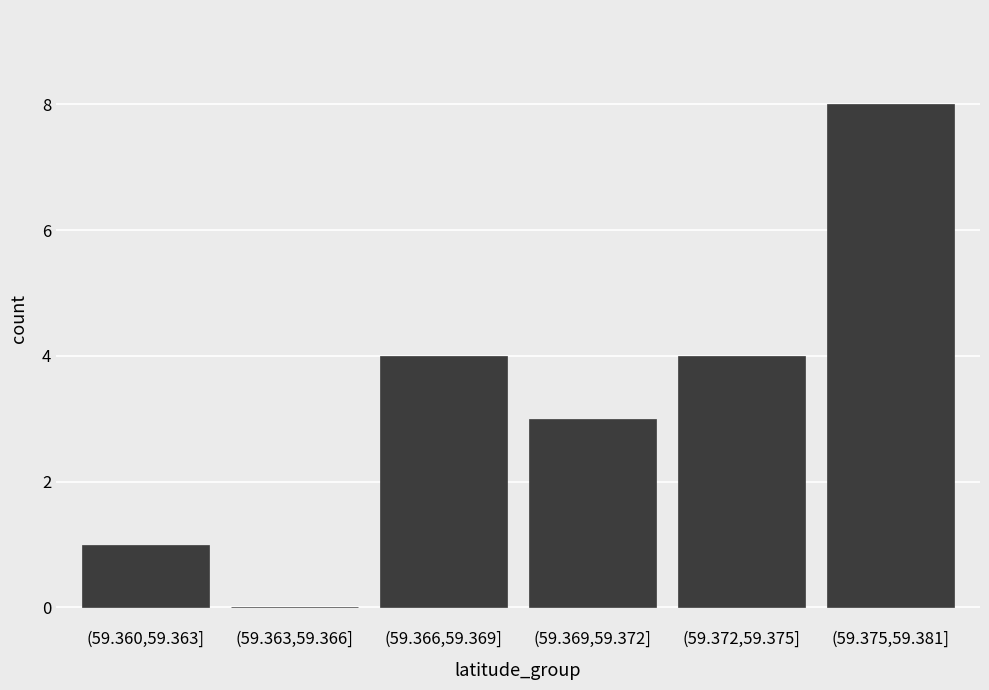

Reading left to right, transcribe all the data shown in this chart.

(59.360,59.363]=1	(59.363,59.366]=0	(59.366,59.369]=4	(59.369,59.372]=3	(59.372,59.375]=4	(59.375,59.381]=8